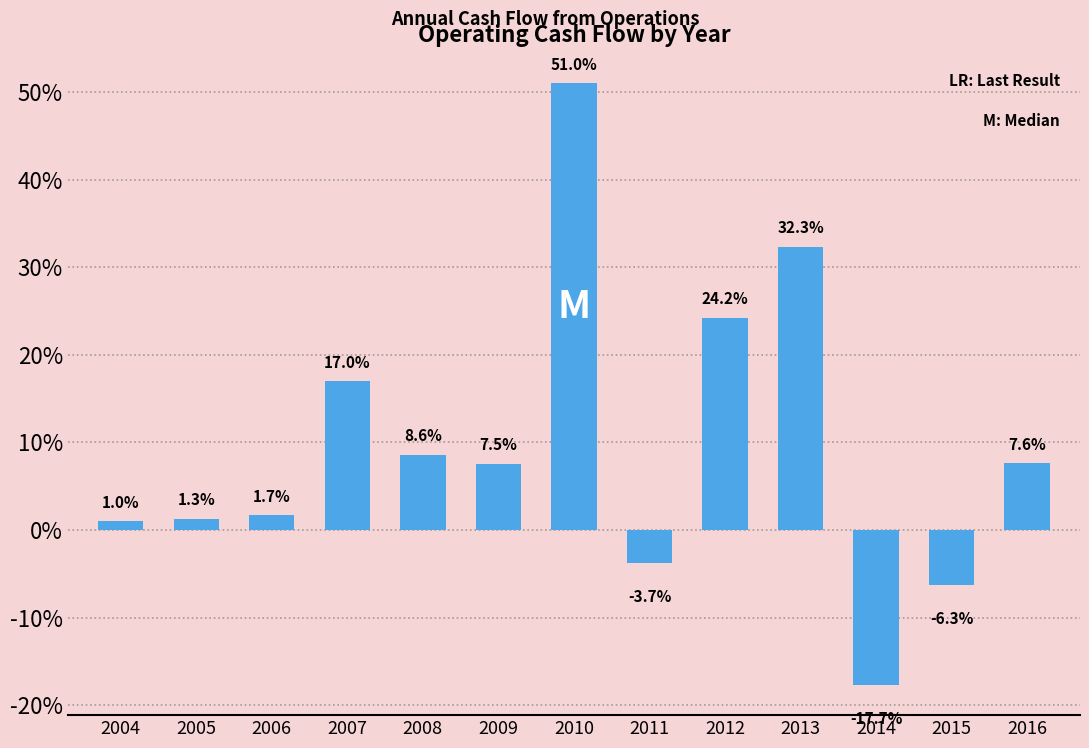

Approximately how many times larger is the value at 2009 compared to 2013?

0.2